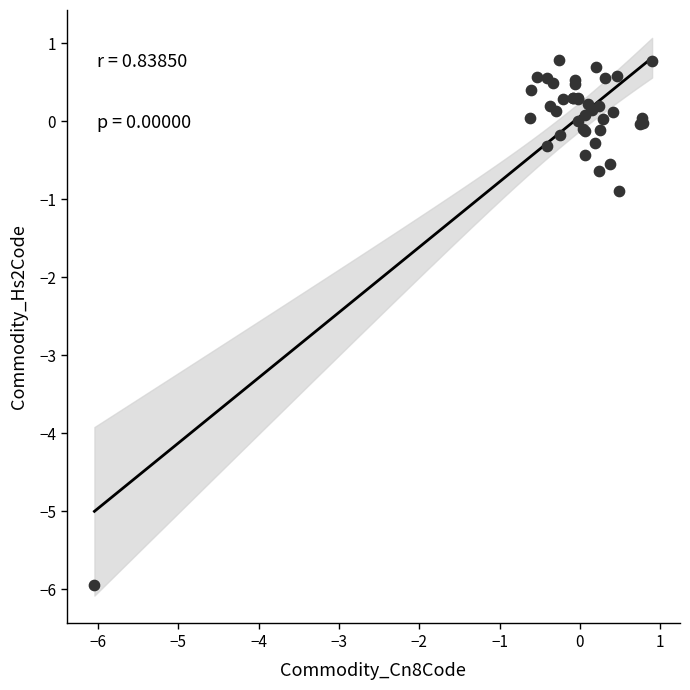

What Y value in the scatter plot is closest to -2?

-0.9